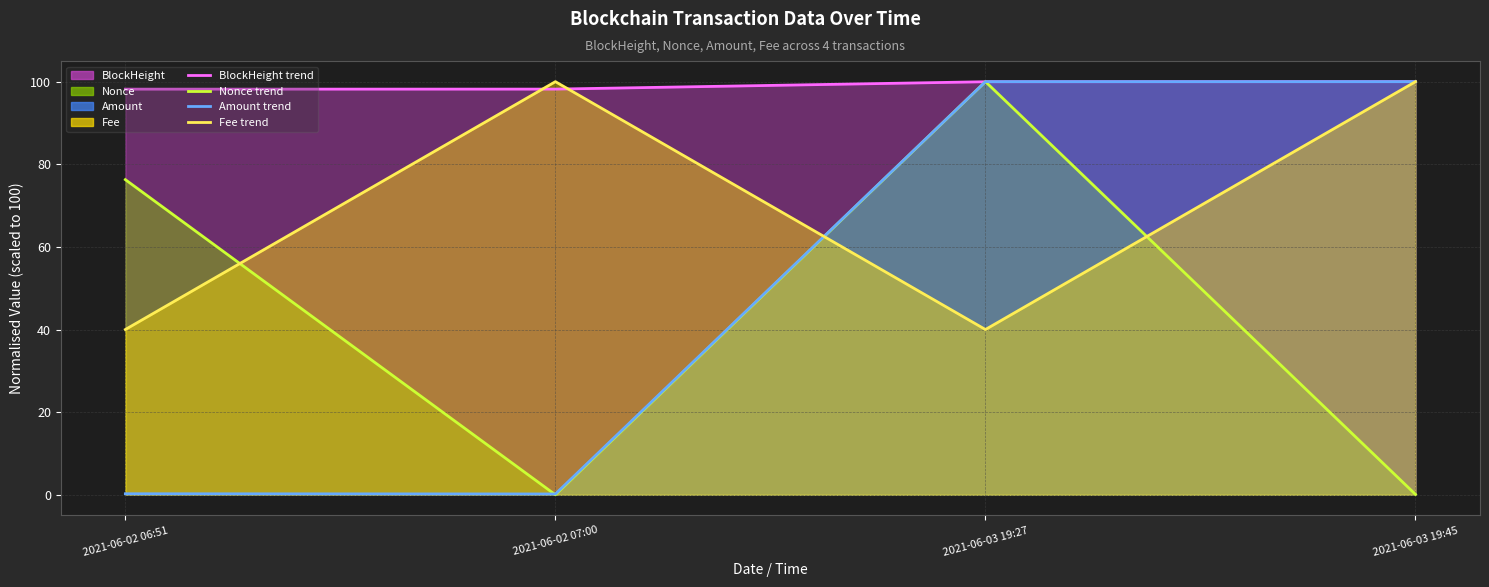

Between 2021-06-03 19:45 and 2021-06-02 06:51, which is larger?

2021-06-03 19:45